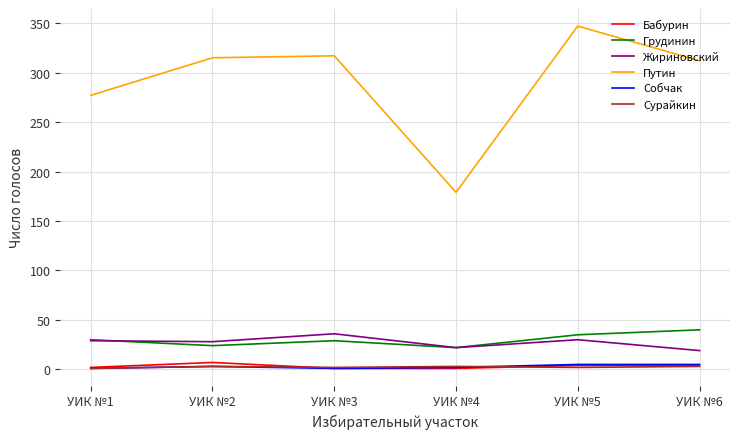

In Жириновский, how many points are lower than both neighbors (excluding endpoints)?

2